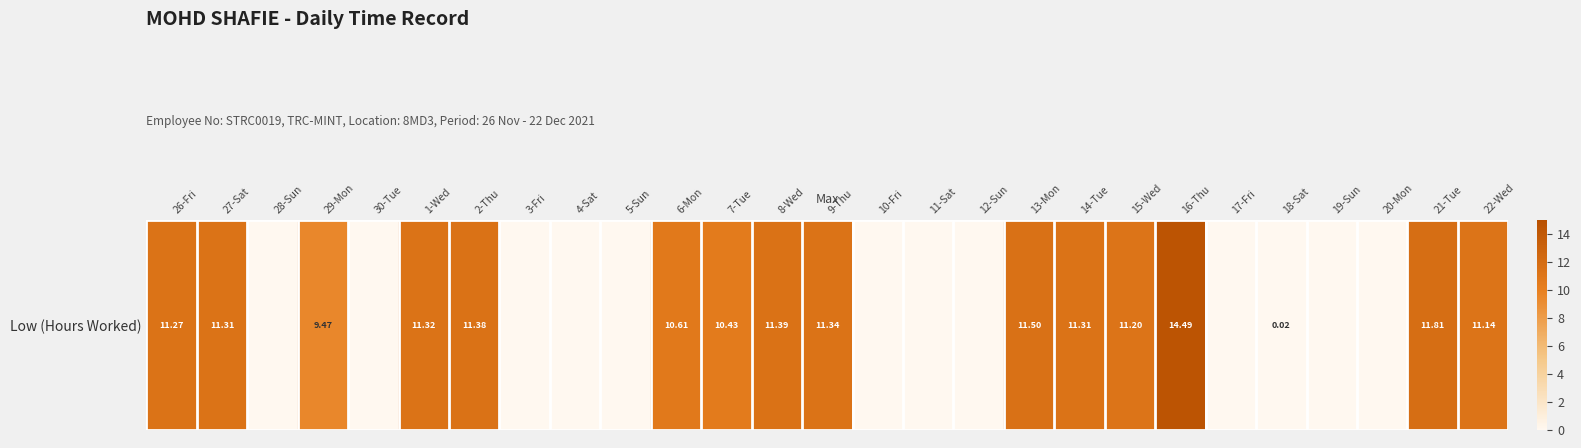

List the labels in order of value, smallest first.

28-Sun, 30-Tue, 3-Fri, 4-Sat, 5-Sun, 10-Fri, 11-Sat, 12-Sun, 17-Fri, 19-Sun, 20-Mon, 18-Sat, 29-Mon, 7-Tue, 6-Mon, 22-Wed, 15-Wed, 26-Fri, 27-Sat, 14-Tue, 1-Wed, 9-Thu, 2-Thu, 8-Wed, 13-Mon, 21-Tue, 16-Thu